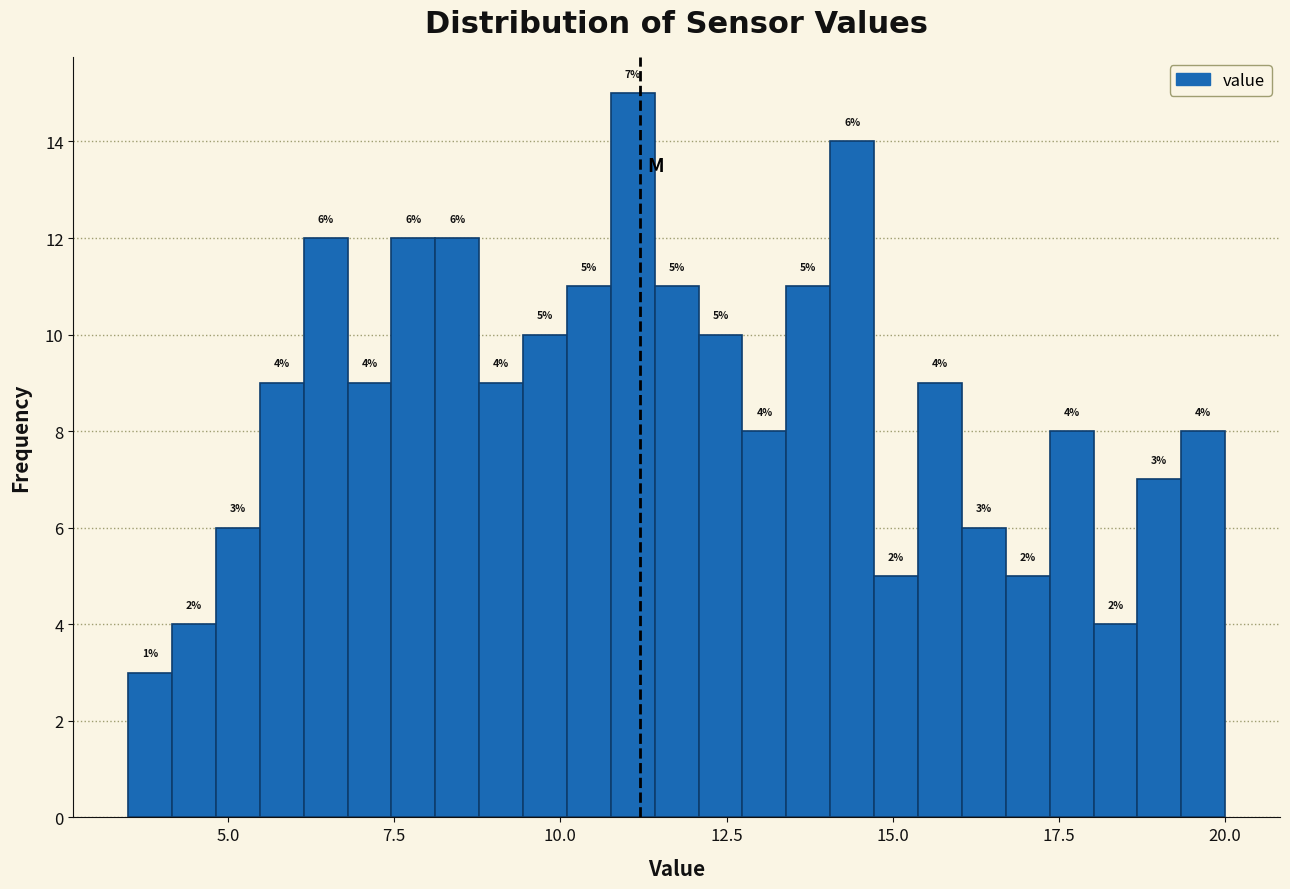

Around what value on the x-axis is the tallest bar? Give the approximate position of its centre, as read against the axis.

11.0